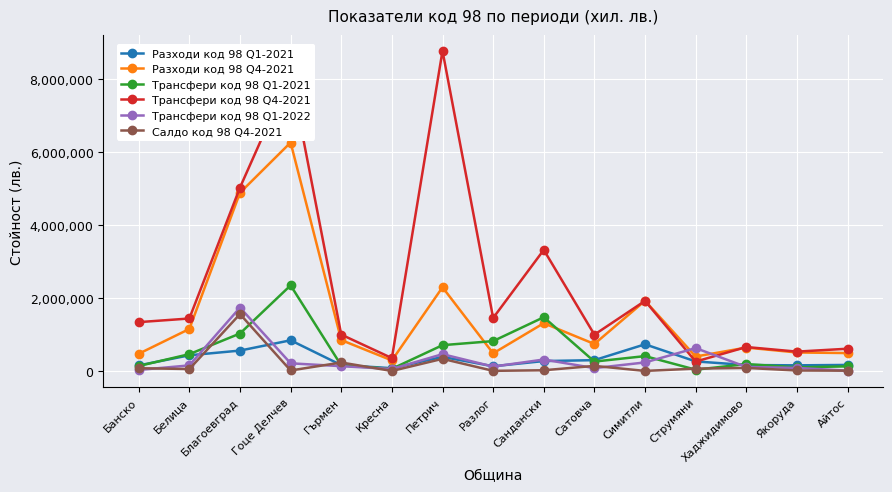

True or false: Салдо код 98 Q4-2021 and Трансфери код 98 Q4-2021 cross at least once.

False